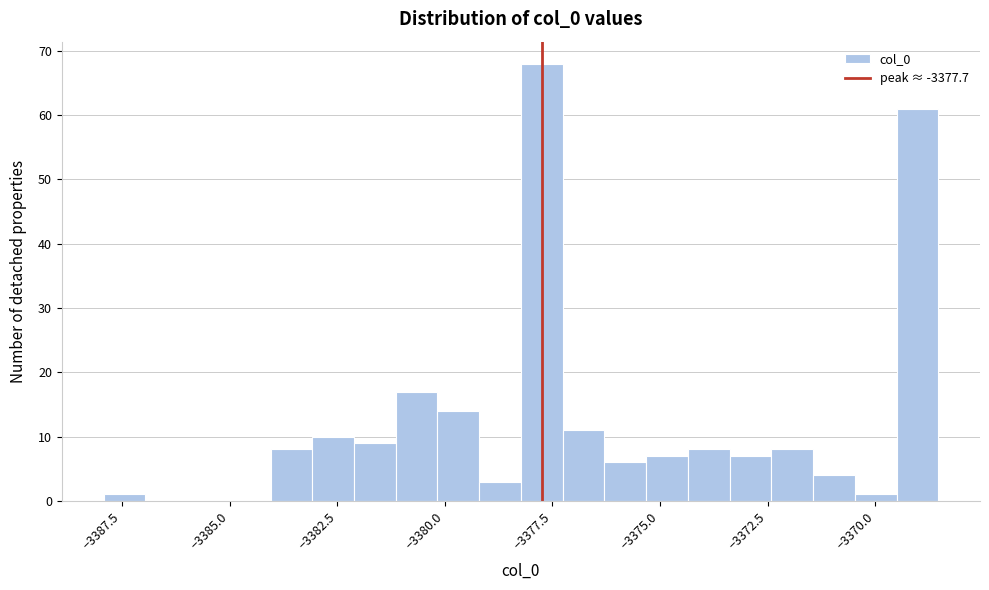

Read against the x-axis, roughly where is the centre of the tallest bar?

-3377.5